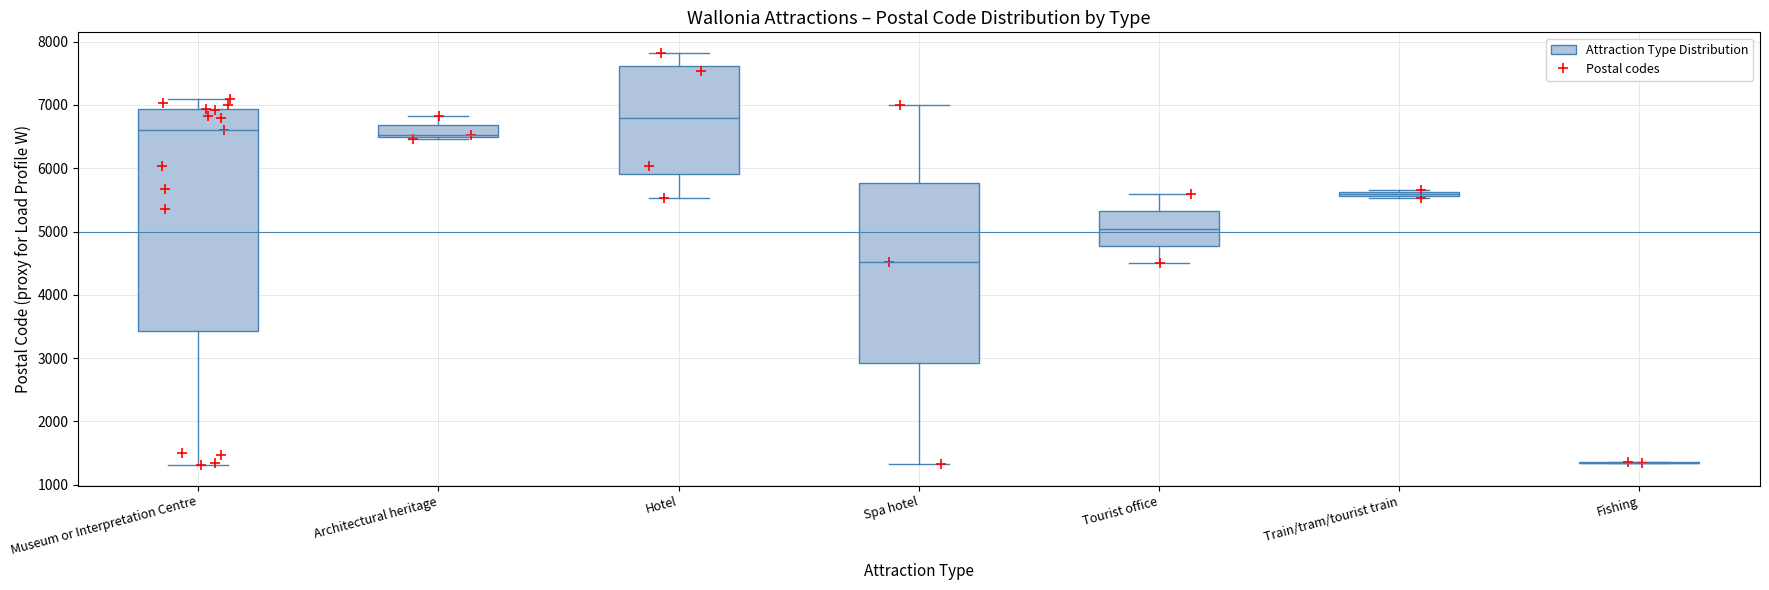

Is it true that the value at Museum or Interpretation Centre is 9039?

False